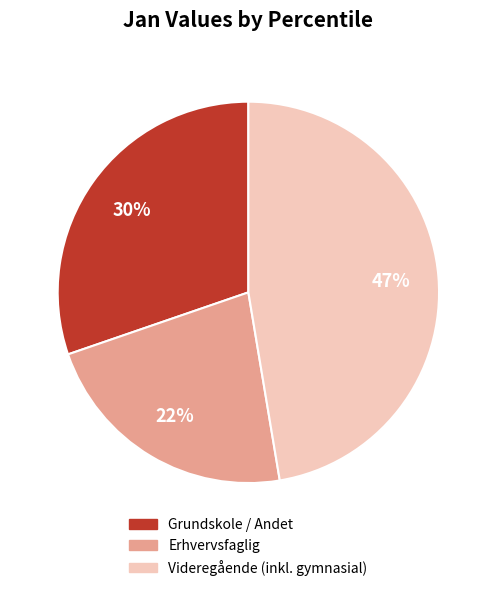

Combined, do Erhvervsfaglig and Videregående (inkl. gymnasial) account for over 50%?

Yes